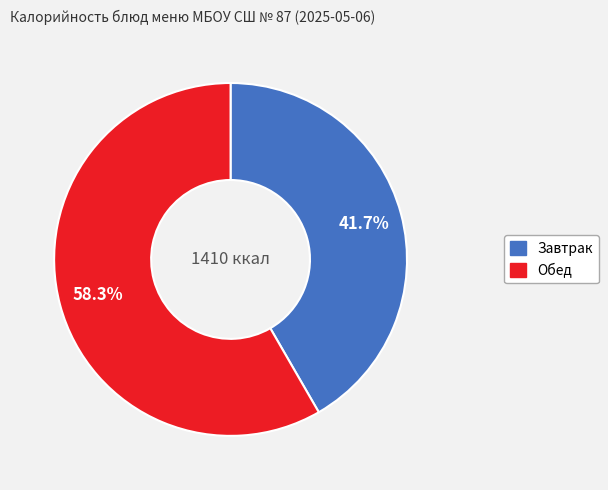

Count the number of slices in the pie.

2